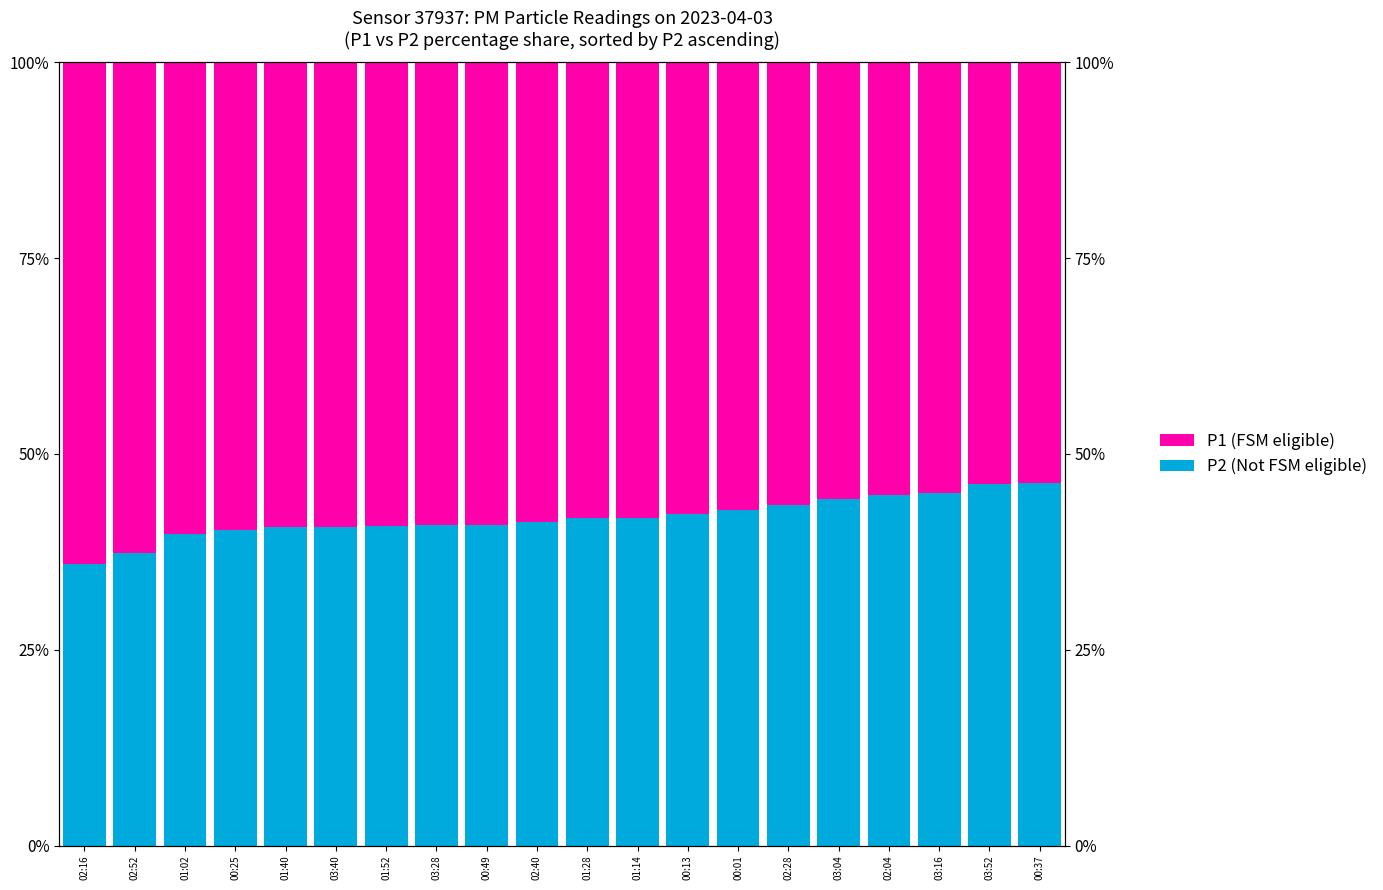

The P1 (FSM eligible) series shows 0.2 at 03:04. True or false?

False